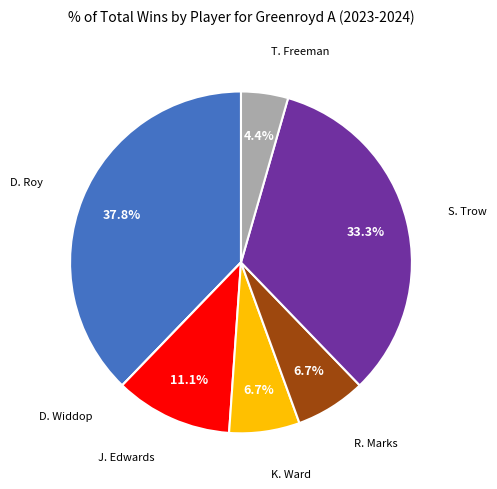

True or false: R. Marks accounts for 1% of the total.

False